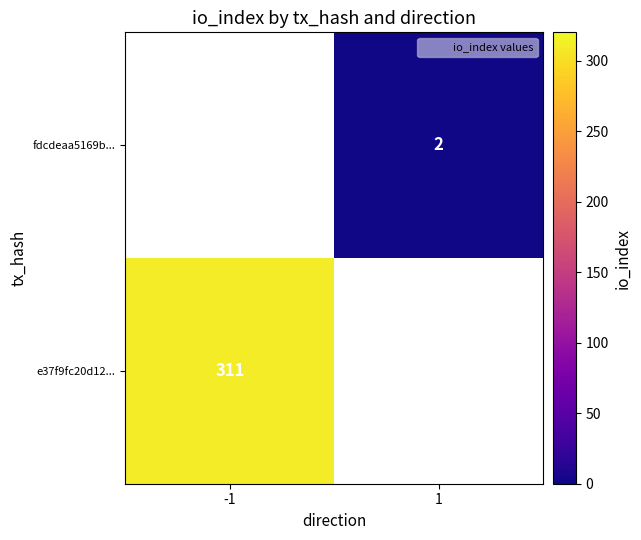

The value of fdcdeaa5169b... at 1 is 2. True or false?

True